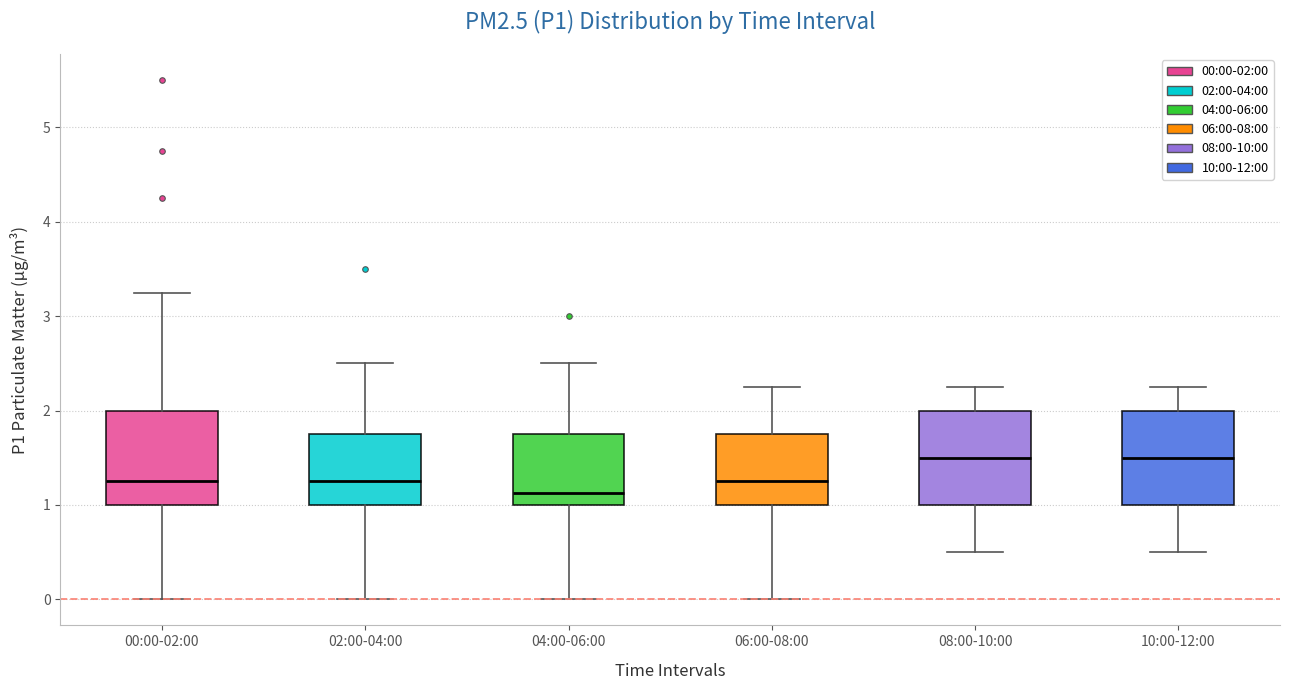

Reading left to right, read every box against the y-axis: the position of its median line, the range the box covers, and the ends of its whiskers. The values are not printed on the chart, so give them approximately, as read against the axis.

00:00-02:00: median 1.3, box 1.0 to 2.0, whiskers 0.0 to 3.3
02:00-04:00: median 1.3, box 1.0 to 1.8, whiskers 0.0 to 2.5
04:00-06:00: median 1.1, box 1.0 to 1.8, whiskers 0.0 to 2.5
06:00-08:00: median 1.3, box 1.0 to 1.8, whiskers 0.0 to 2.3
08:00-10:00: median 1.5, box 1.0 to 2.0, whiskers 0.5 to 2.3
10:00-12:00: median 1.5, box 1.0 to 2.0, whiskers 0.5 to 2.3